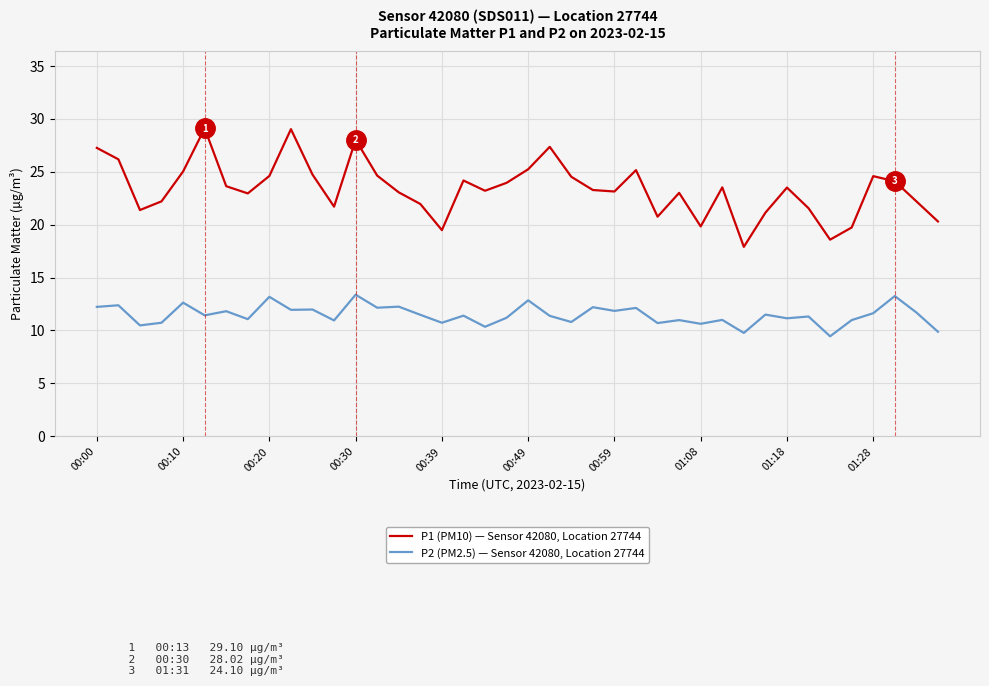

What is the highest value of the P1 (PM10) — Sensor 42080, Location 27744 series?

29.1